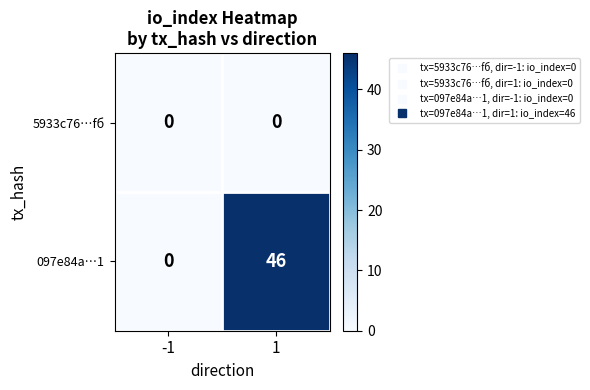

Is it true that 5933c76…fб equals 0 at 1?

True